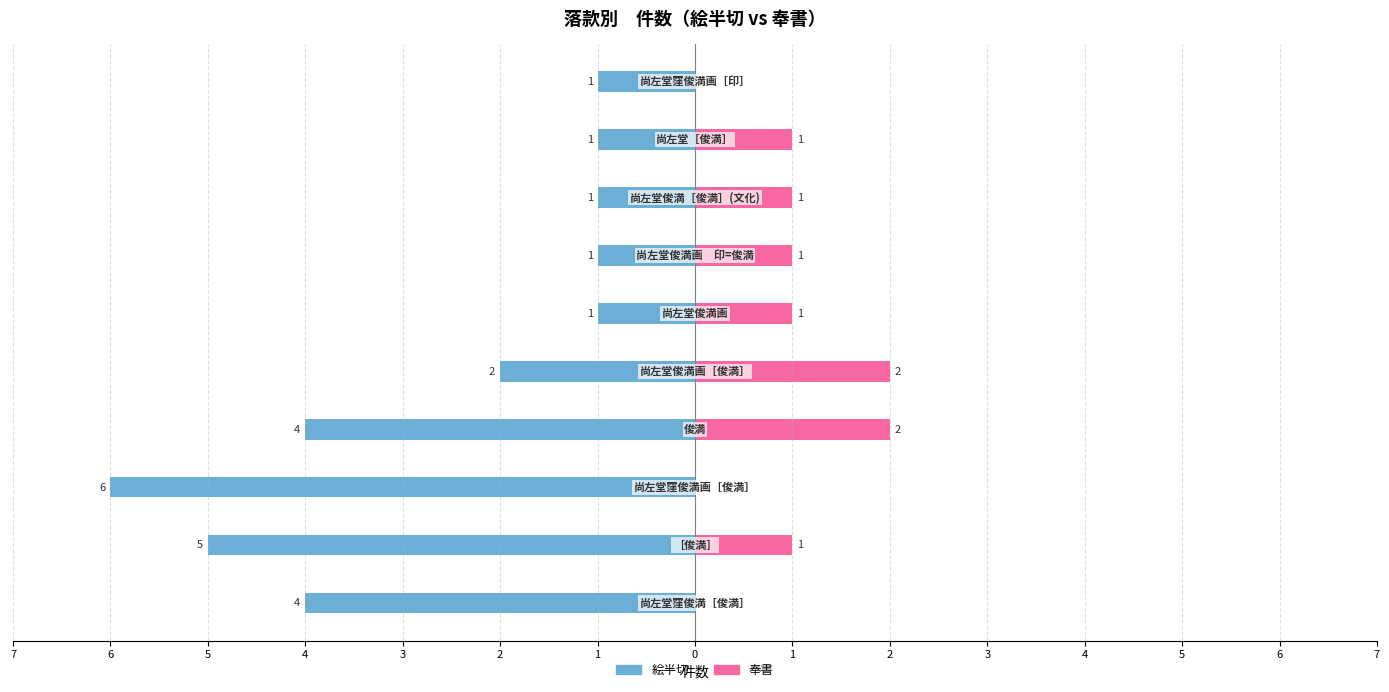

Read the 奉書 value at 0.

1